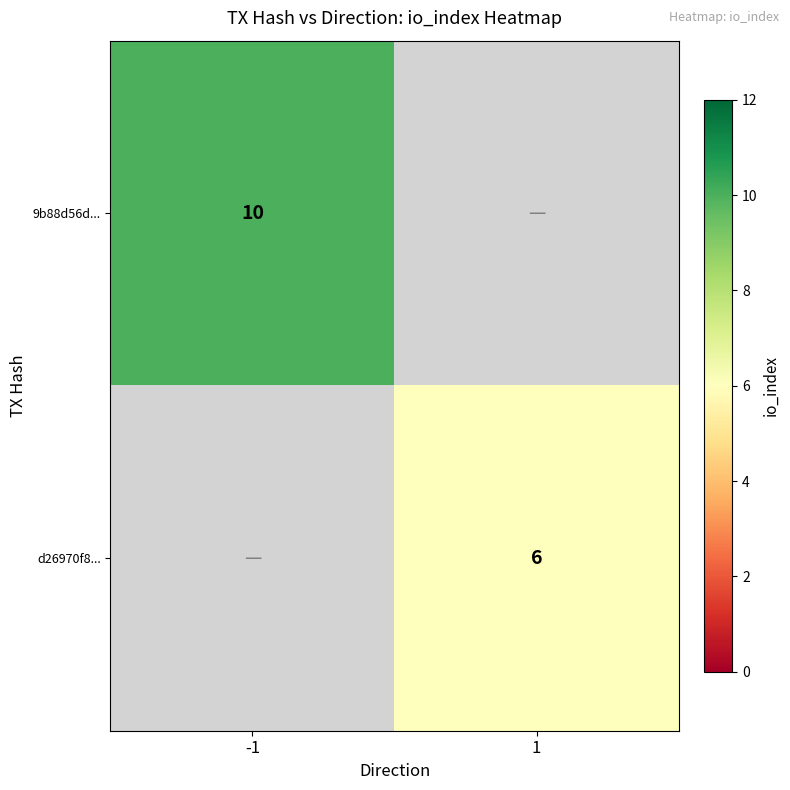

What is the minimum value shown in the chart?

6.0